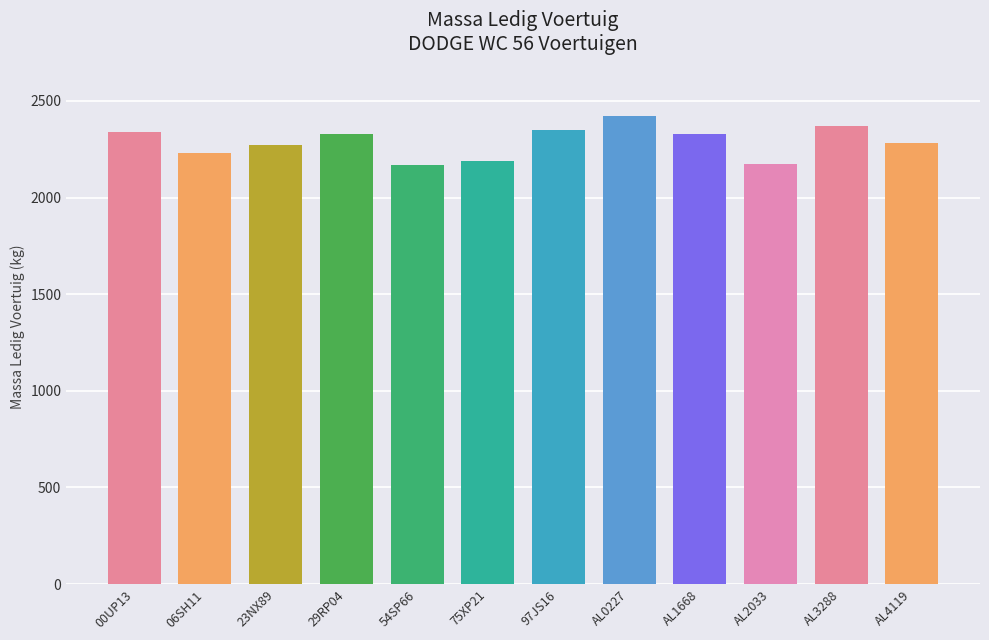

What is the label of the 7th bar from the left?

97JS16